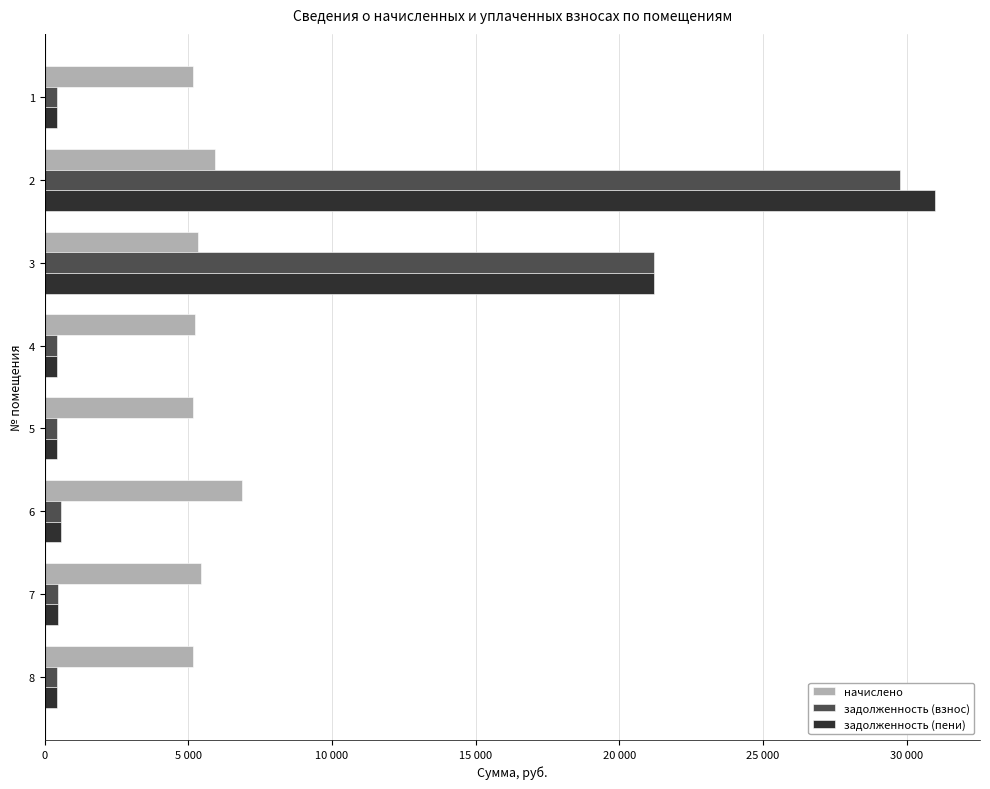

What are all the series names shown in the legend?

начислено, задолженность (взнос), задолженность (пени)